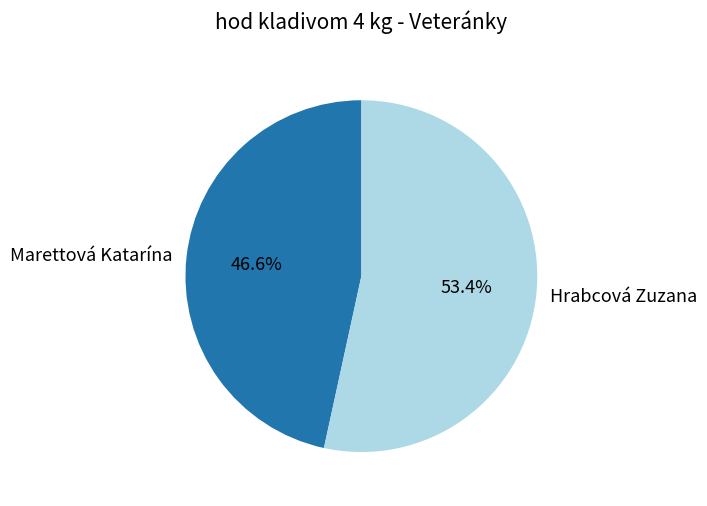

The Hrabcová Zuzana slice represents 45% of the pie. True or false?

False